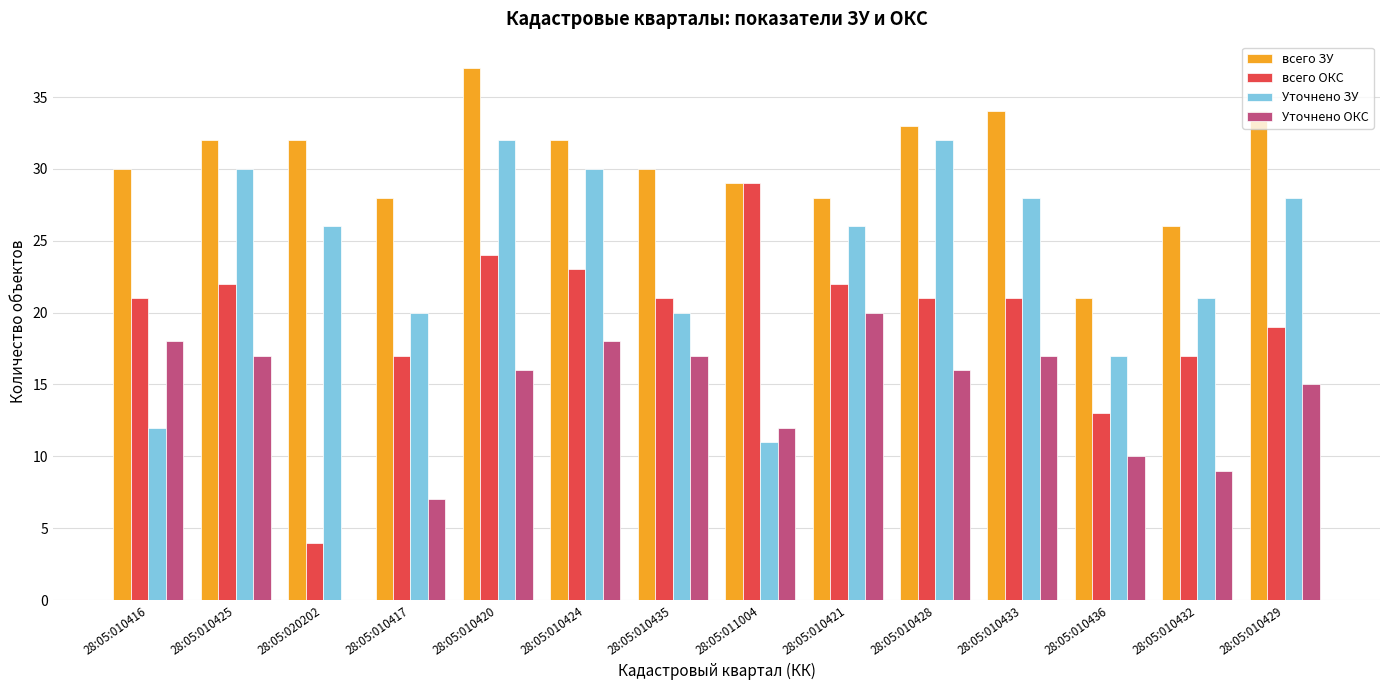

Is it true that всего ОКС equals 38 at 28:05:010425?

False